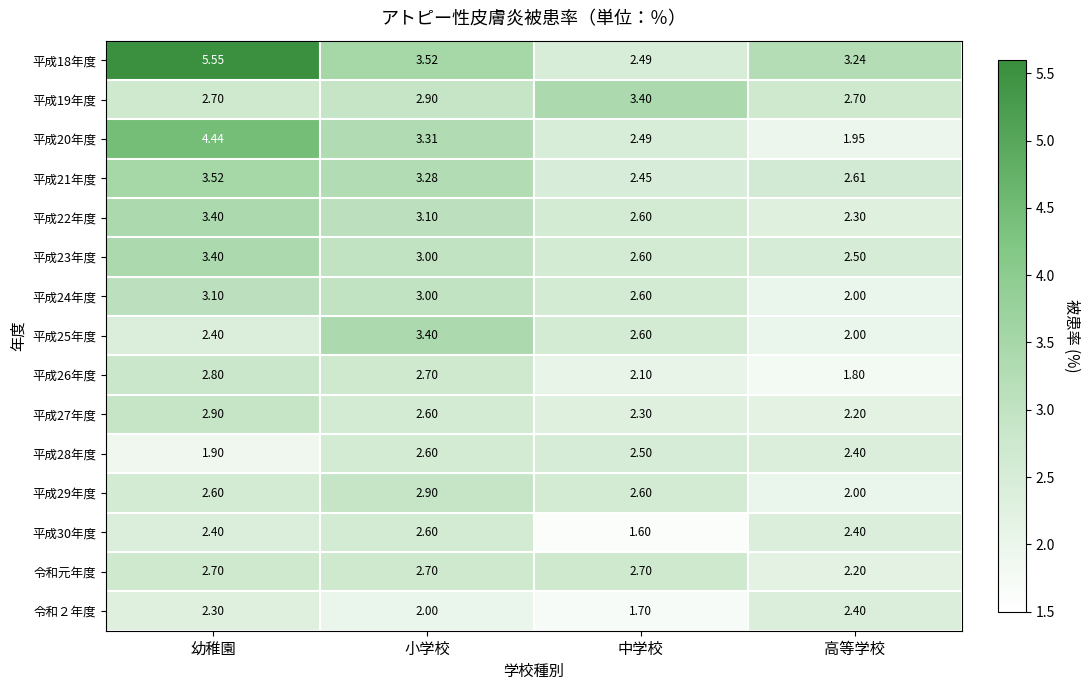

Where is 令和元年度 nearest to the value 2?

高等学校